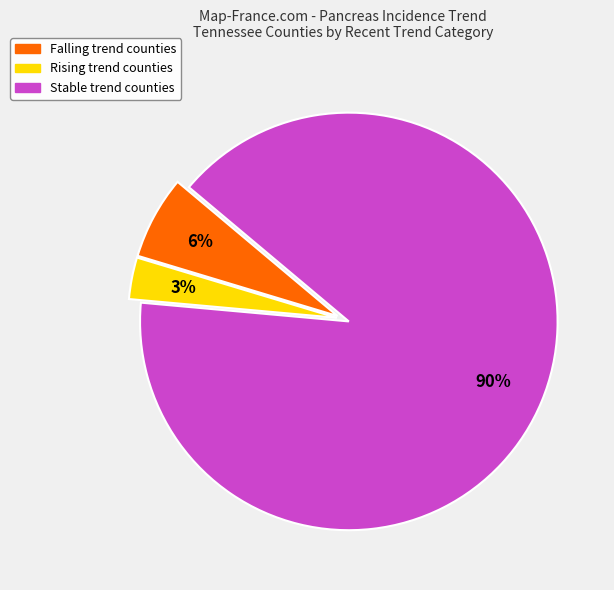

Does any single category account for the majority?

Yes